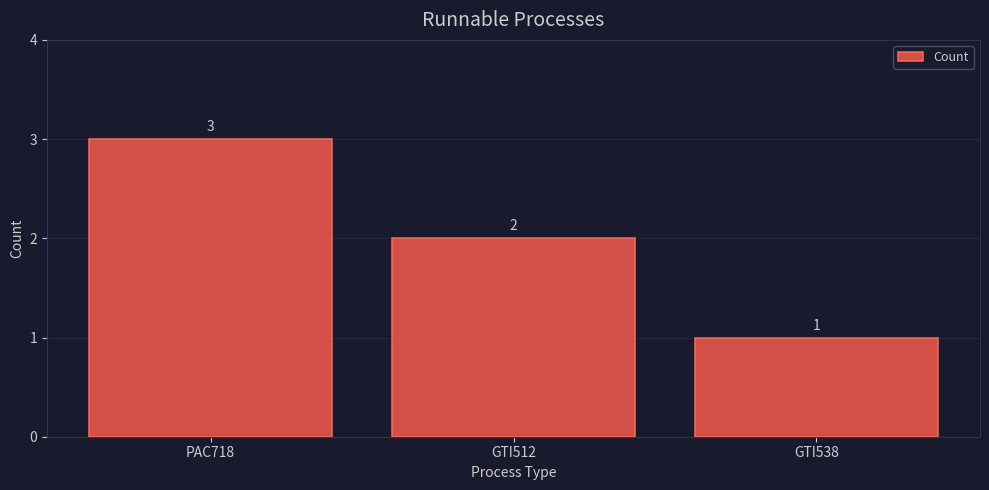

What is the change in value from PAC718 to GTI538?

-2